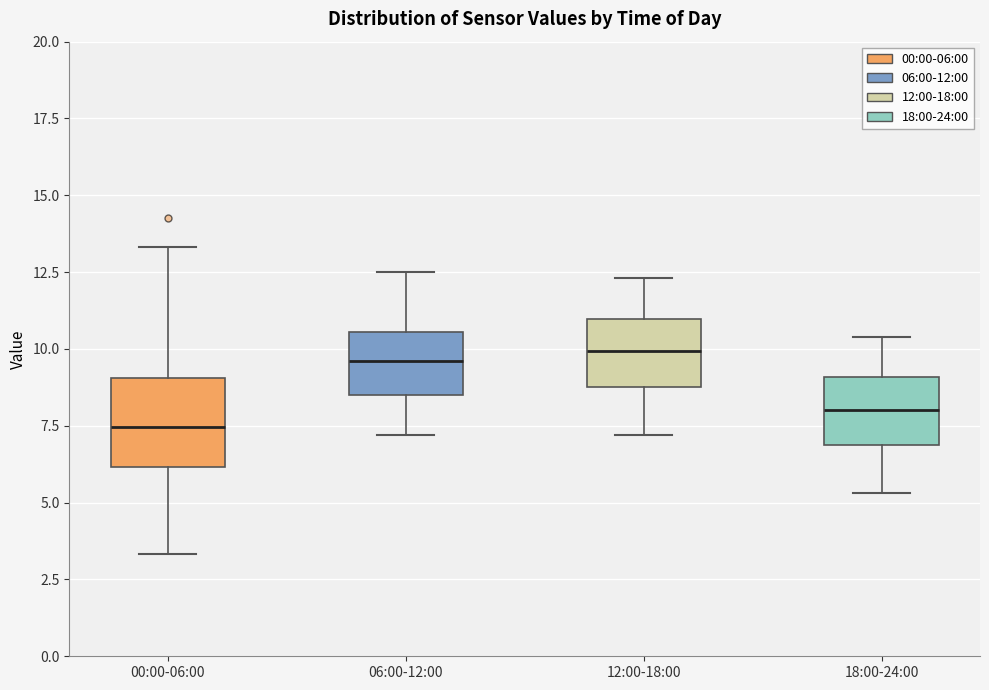

Reading left to right, transcribe this box plot: for each box, give where its median line is, the range the box spans, and where its two whiskers end, as read against the y-axis. The values are not printed on the chart, so give them approximately, as read against the axis.

00:00-06:00: median 7.5, box 6.0 to 9.0, whiskers 3.5 to 13.5
06:00-12:00: median 9.5, box 8.5 to 10.5, whiskers 7.0 to 12.5
12:00-18:00: median 10.0, box 9.0 to 11.0, whiskers 7.0 to 12.5
18:00-24:00: median 8.0, box 7.0 to 9.0, whiskers 5.5 to 10.5